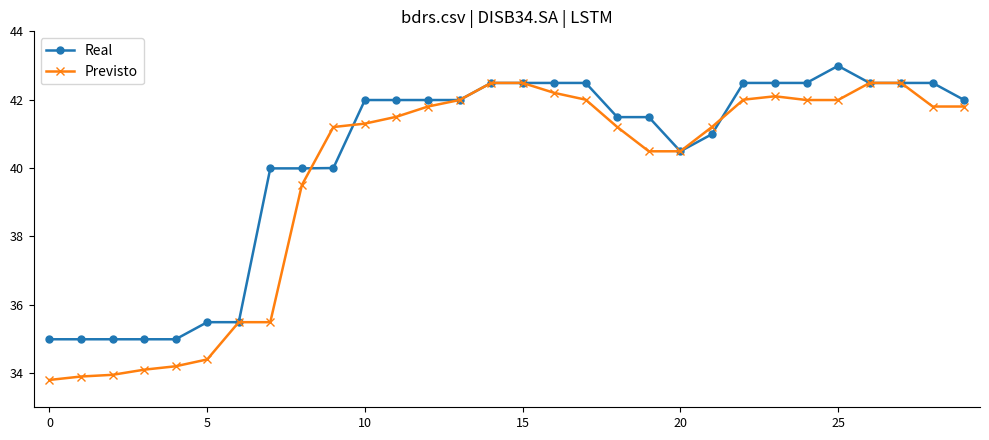

At how many categories does at least one series exceed 37?

23